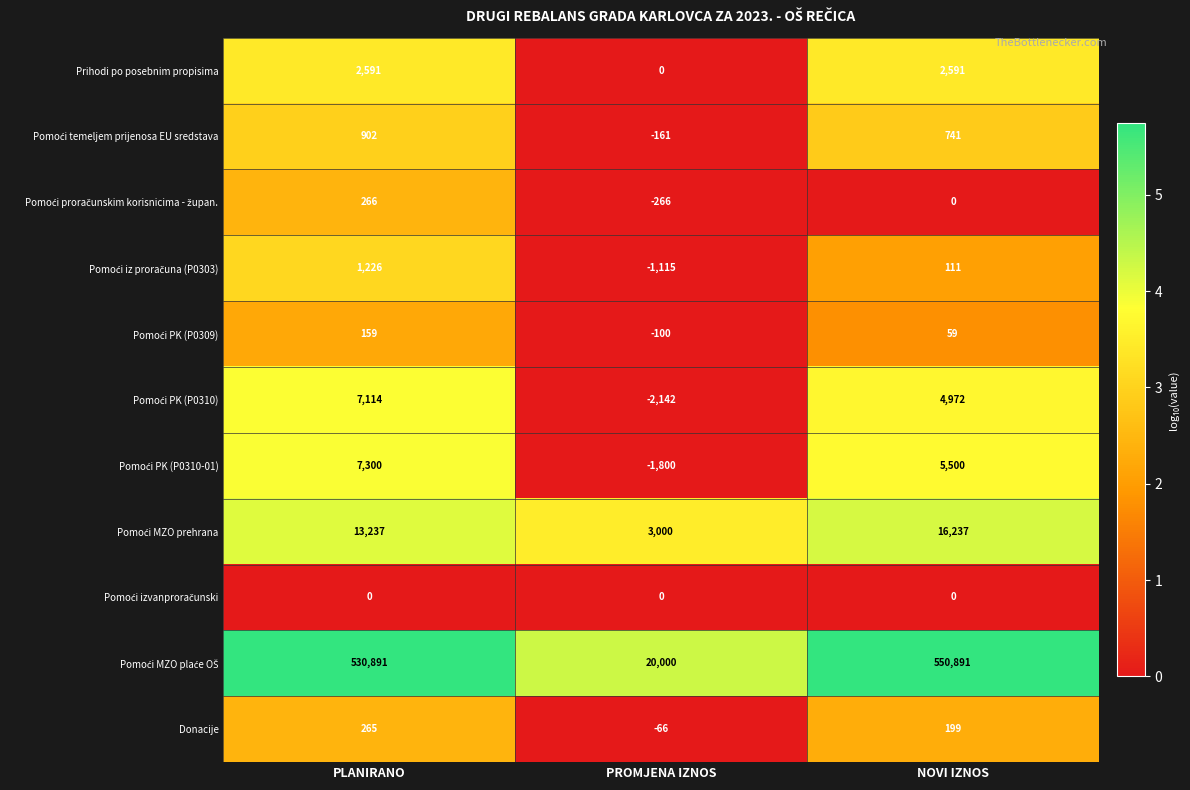

Where does the Donacije series first go above 199?

PLANIRANO